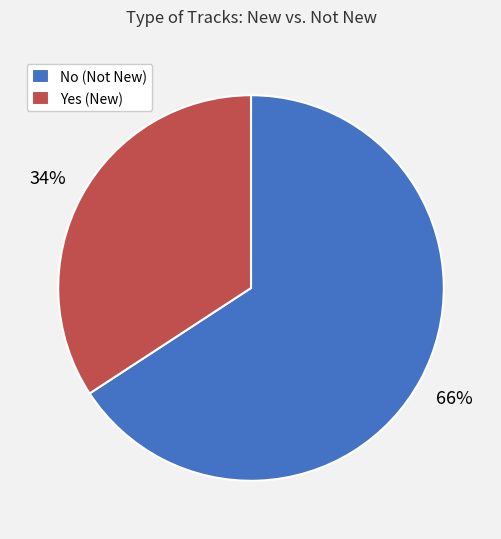

To the nearest percent, what is the average slice percentage?

50%